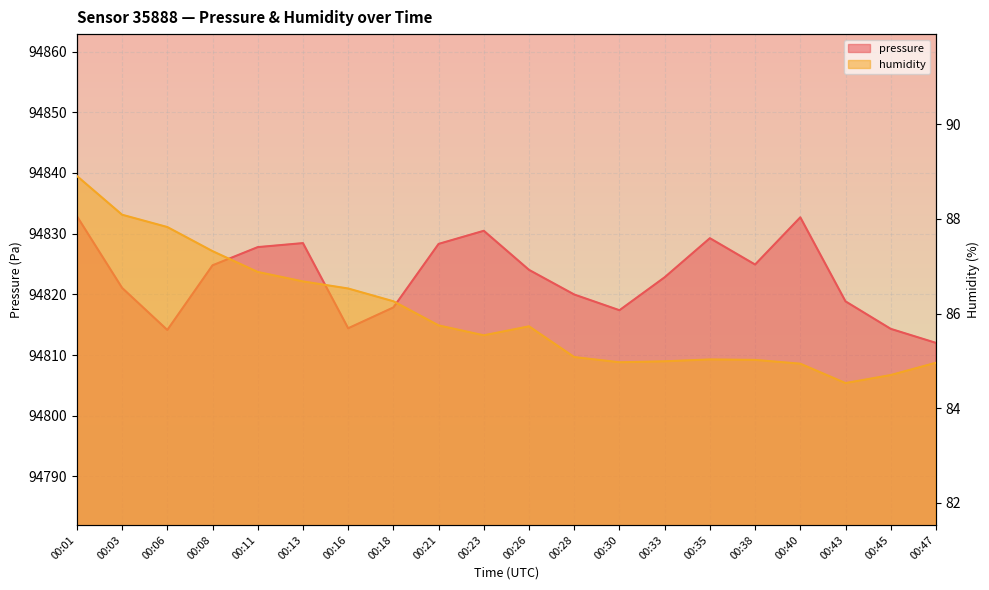

Reading left to right, what are all the values shown in this chart?

pressure: 94832.9	94821.1	94814.1	94824.8	94827.8	94828.4	94814.4	94817.8	94828.3	94830.5	94824.0	94820.0	94817.4	94822.8	94829.2	94824.9	94832.7	94818.8	94814.3	94812.0
humidity: 88.9	88.1	87.8	87.3	86.9	86.7	86.5	86.3	85.8	85.5	85.7	85.1	85.0	85.0	85.0	85.0	84.9	84.5	84.7	85.0